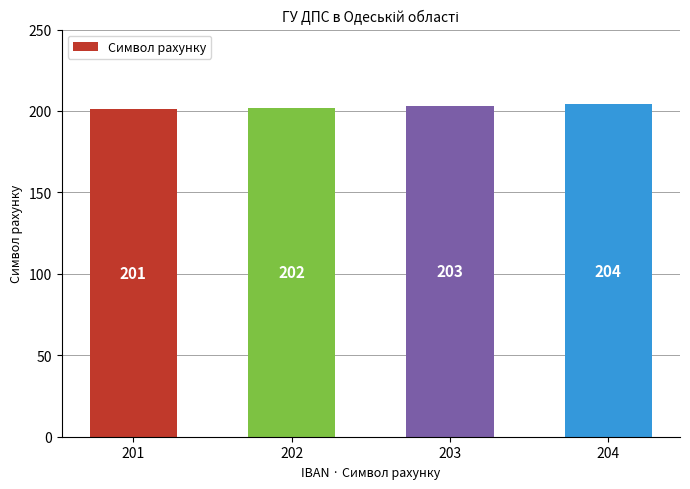

What is the value of the 3rd bar from the left?

203